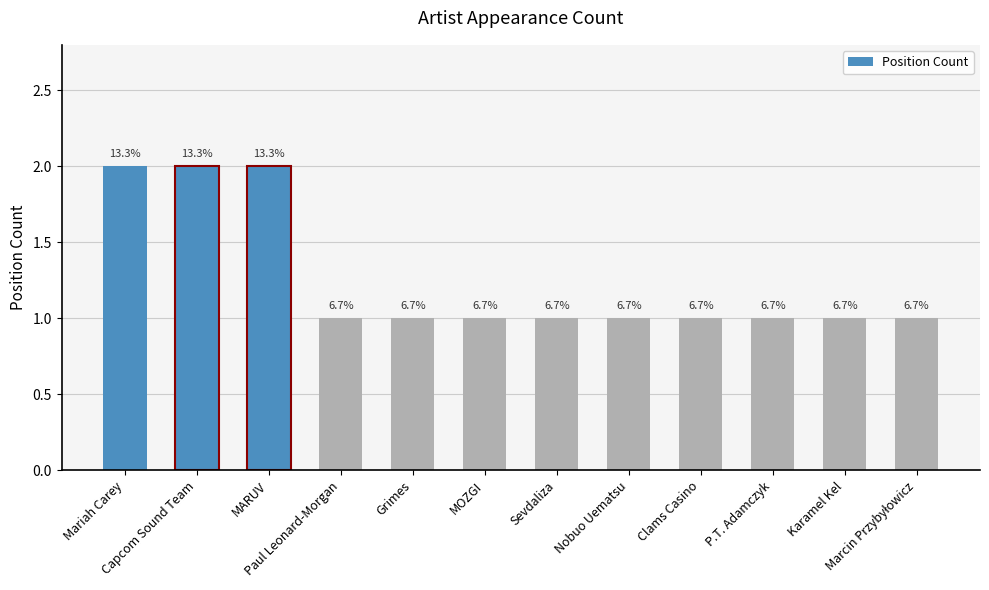

List the labels in order of value, smallest first.

Paul Leonard-Morgan, Grimes, MOZGI, Sevdaliza, Nobuo Uematsu, Clams Casino, P.T. Adamczyk, Karamel Kel, Marcin Przybyłowicz, Mariah Carey, Capcom Sound Team, MARUV